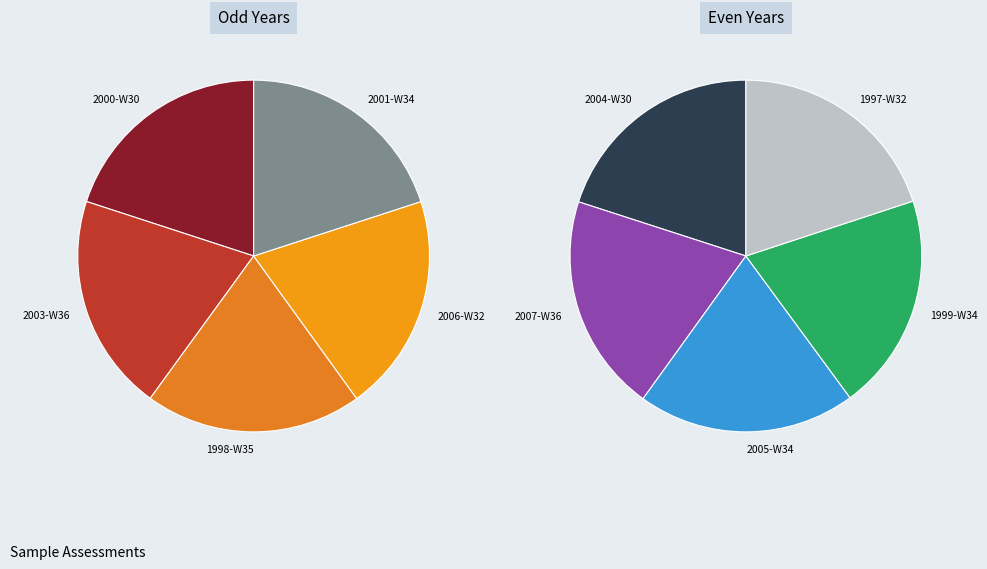

Which category has the biggest portion of the pie?

2007-W36